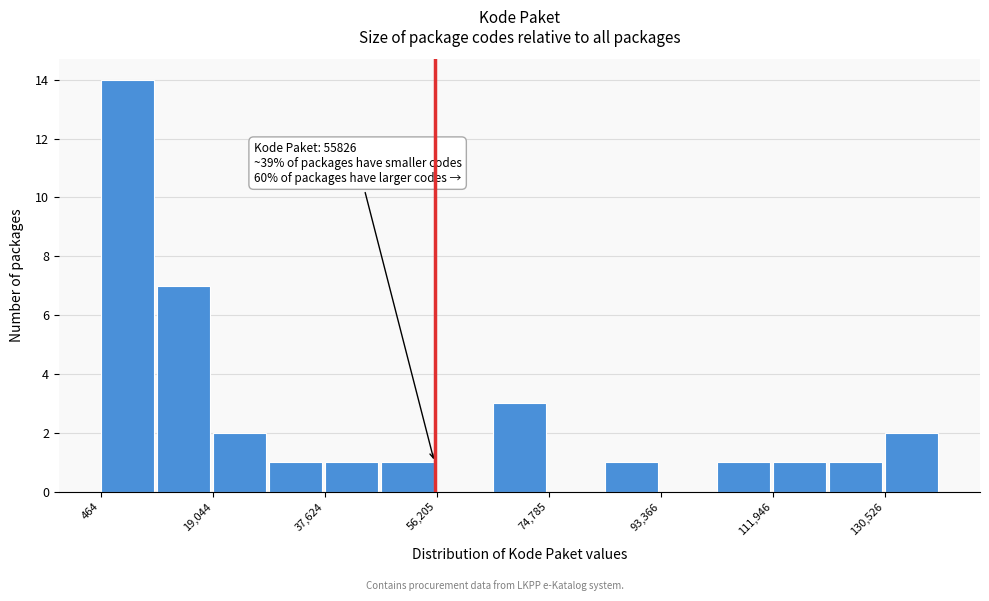

Over which range of the x-axis is the bar tallest?

0 to 10000